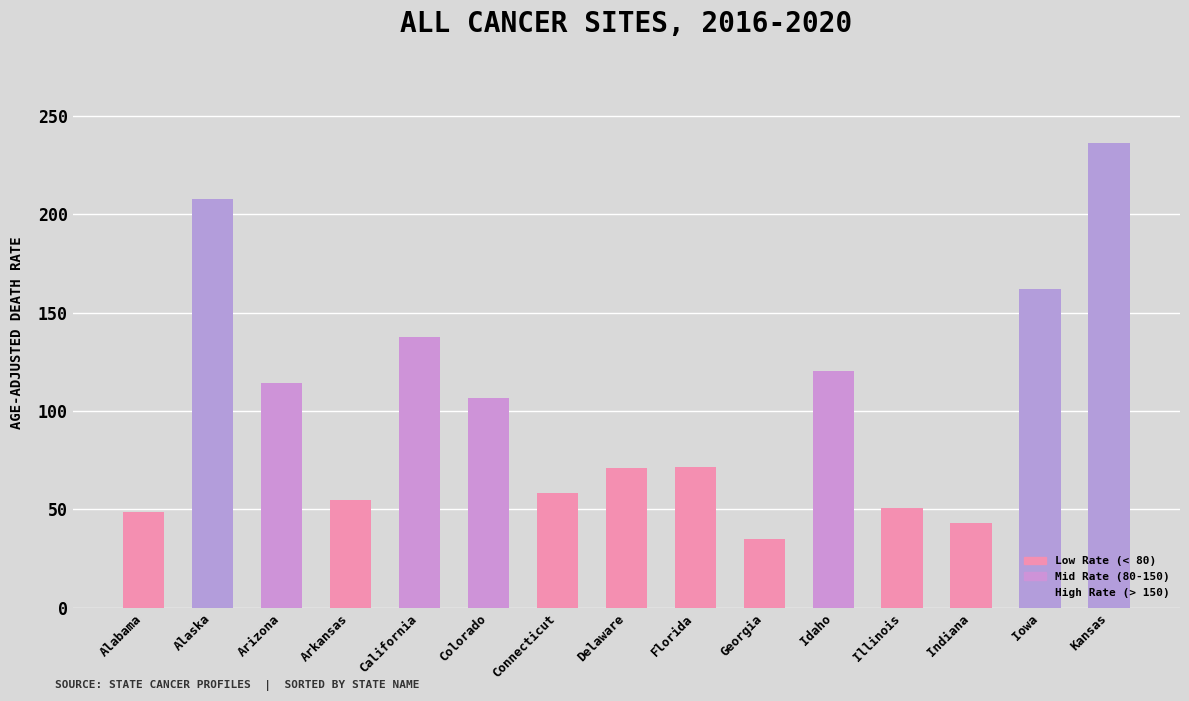

Are the bars grouped side by side (vs. stacked)?

No